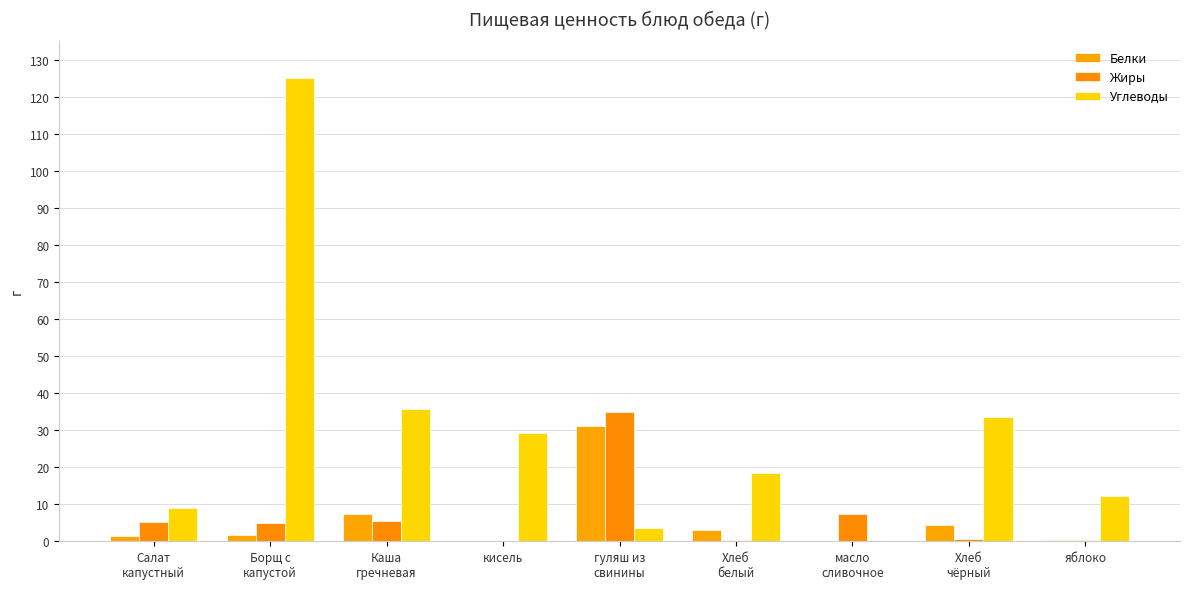

Count the number of categories in the chart.

9